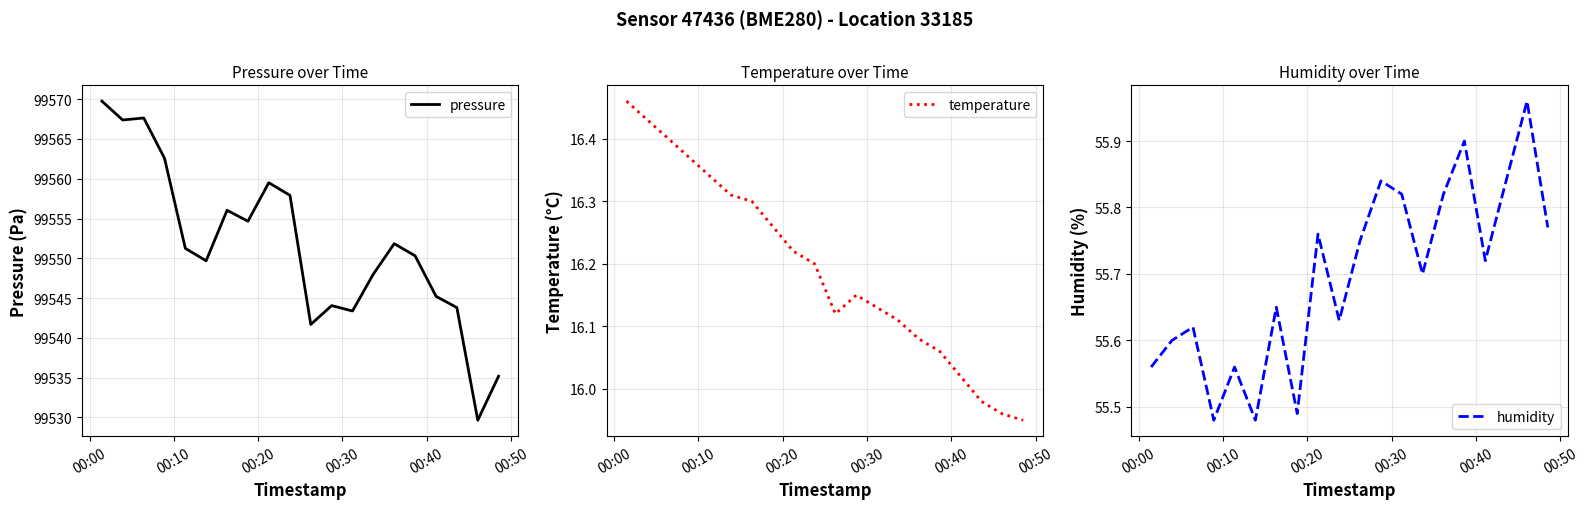

What position from the left is 00:00?

1